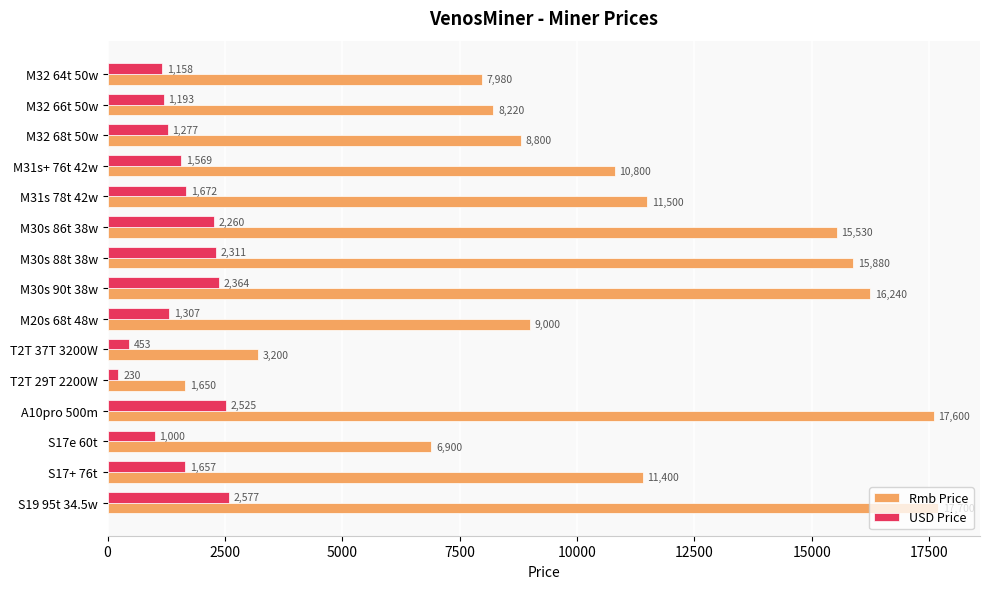

What value does the Rmb Price series have at M32 64t 50w?

7980.0